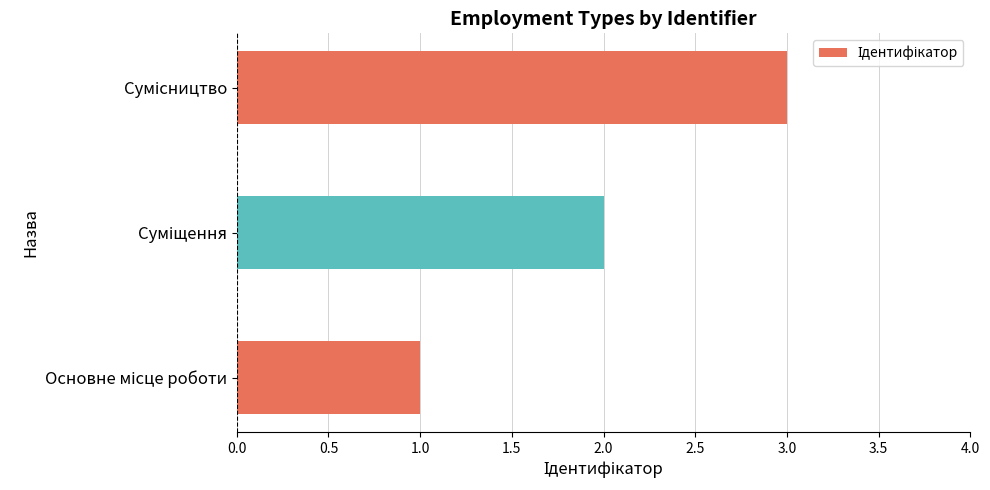

What is the maximum value shown in the chart?

3